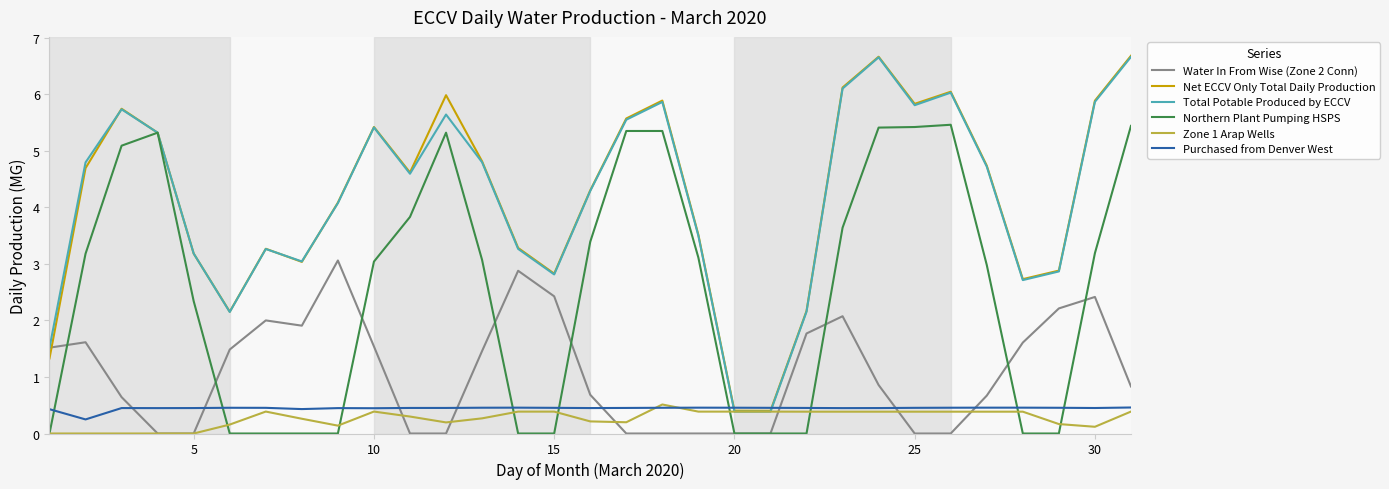

After their last crossing, which series has the higher values: Net ECCV Only Total Daily Production or Water In From Wise (Zone 2 Conn)?

Net ECCV Only Total Daily Production